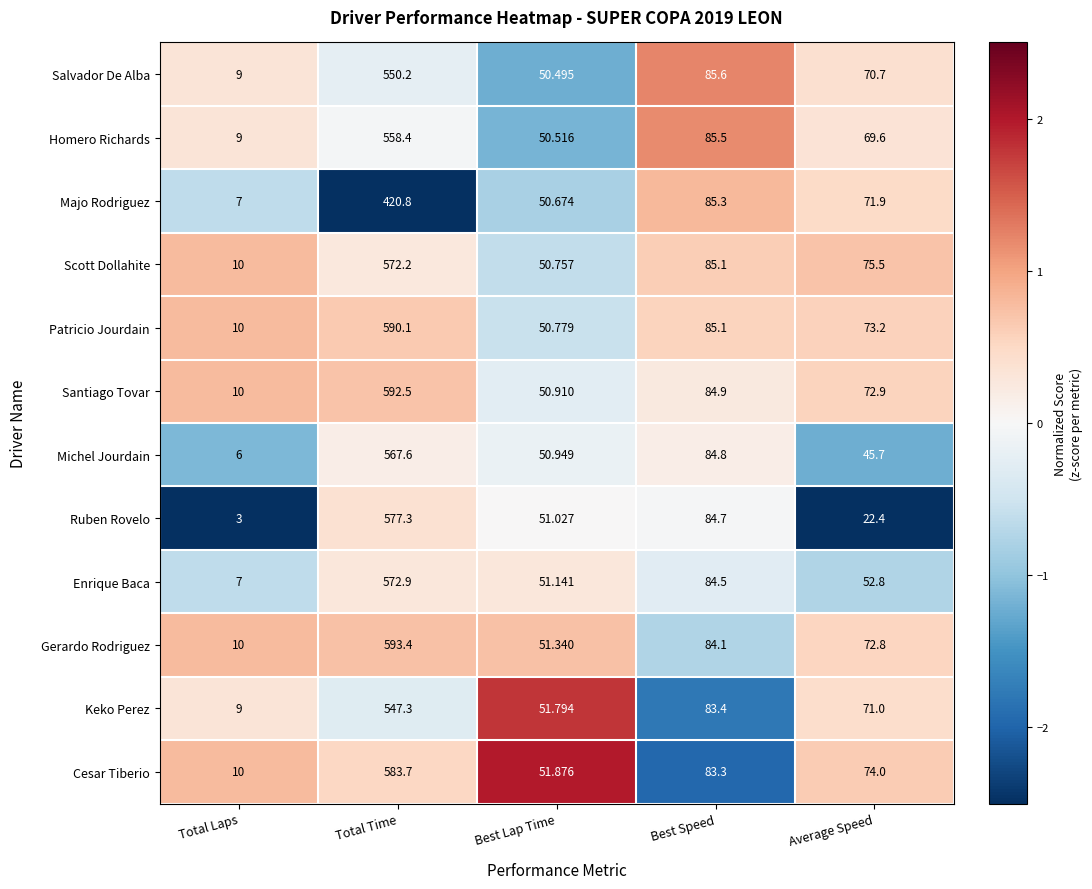

Which series has the widest spread of values?

Gerardo Rodriguez